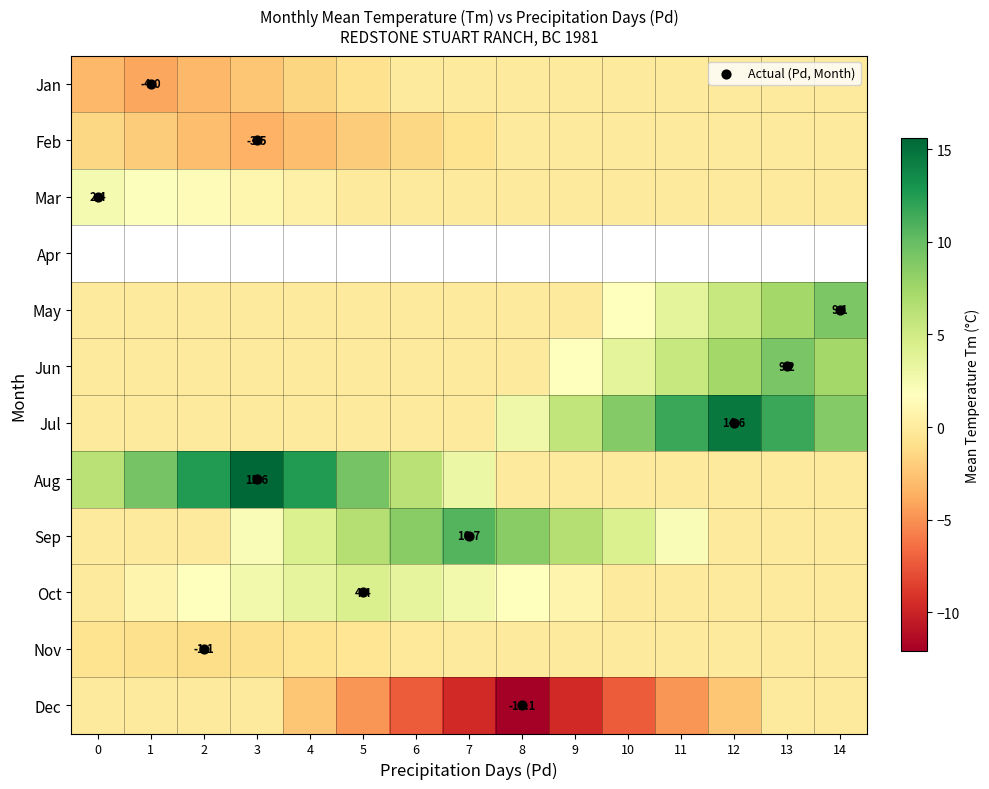

What is the total value across all series at Tm?

48.8